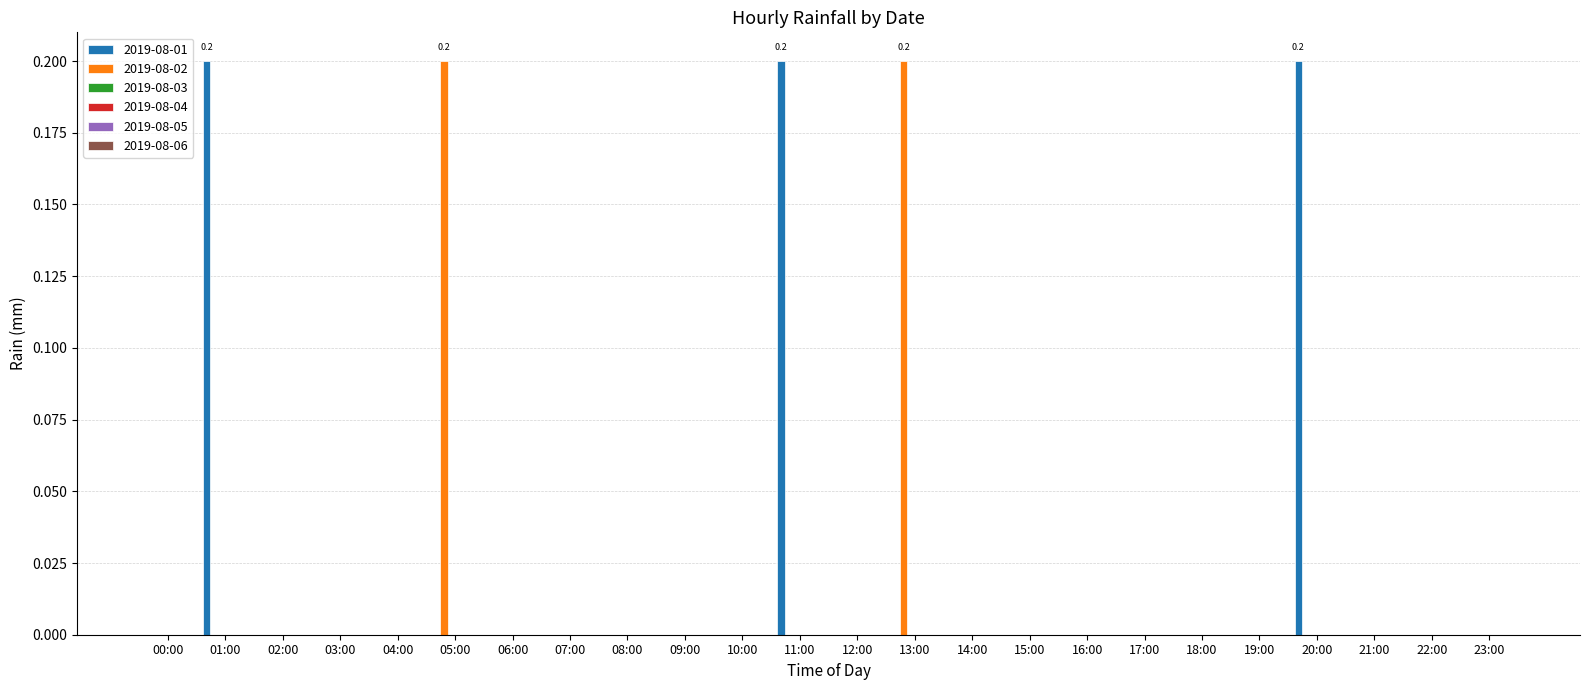

How many groups of bars are there?

24